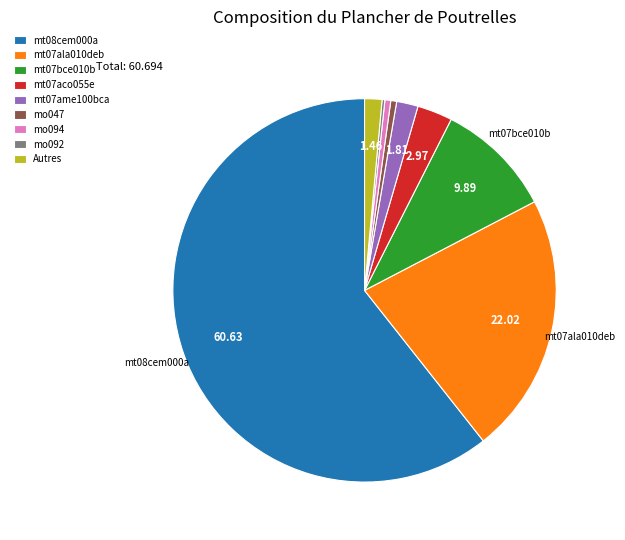

Is there any slice that represents more than half of the pie?

Yes